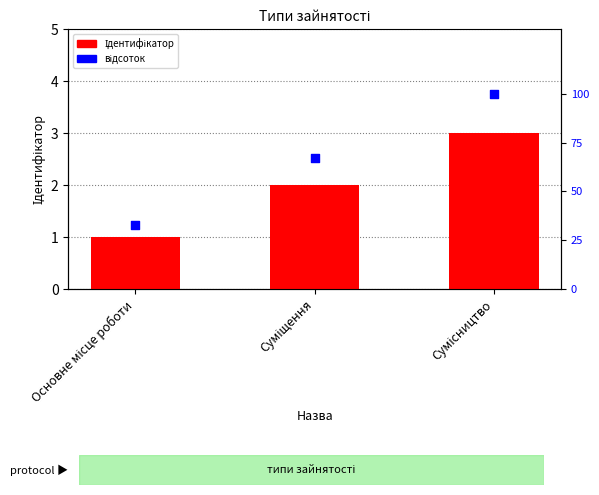

What is the total value across all series at Суміщення?

69